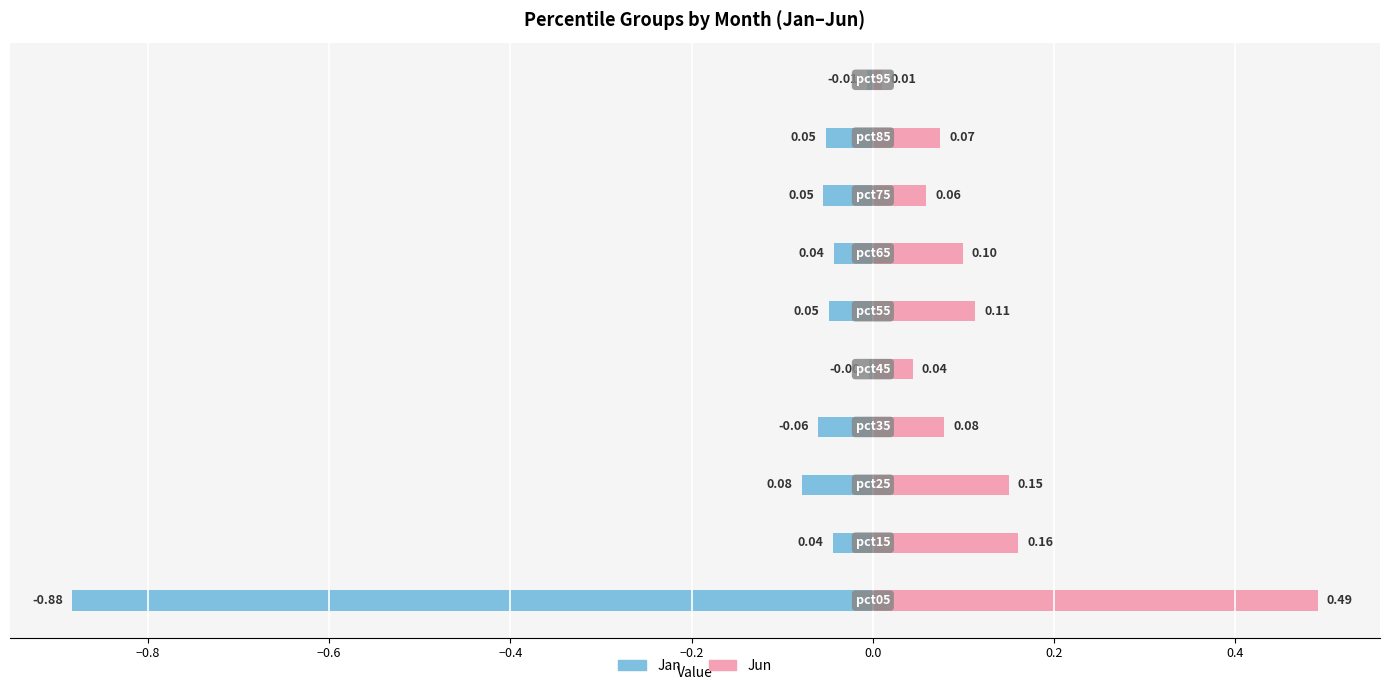

Does the chart contain stacked bars?

No